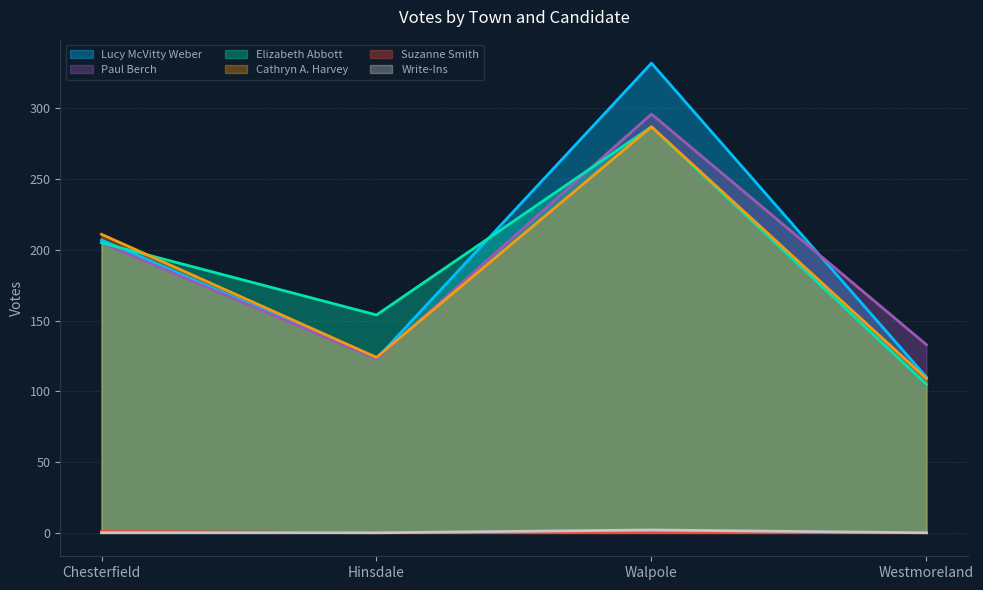

How many data points in Paul Berch are above 205?

1